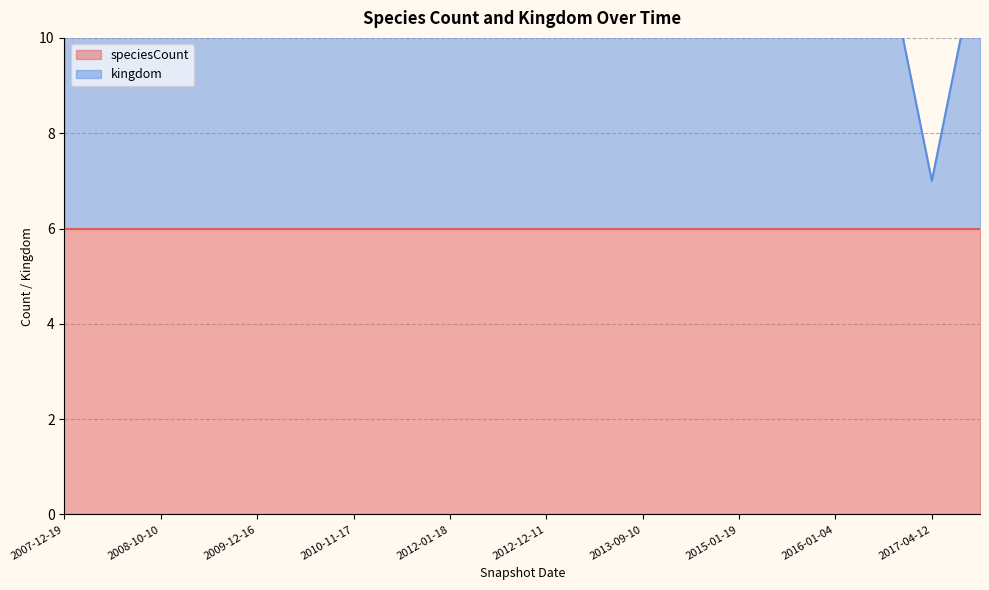

Rank the categories by value from lowest to highest.

2017-04-12, 2007-12-19, 2008-04-01, 2008-10-10, 2009-04-06, 2009-12-16, 2010-04-01, 2010-11-17, 2011-06-10, 2012-01-18, 2012-07-13, 2012-12-11, 2013-05-21, 2013-09-10, 2014-03-28, 2015-01-19, 2015-07-03, 2016-01-04, 2016-07-04, 2017-10-12